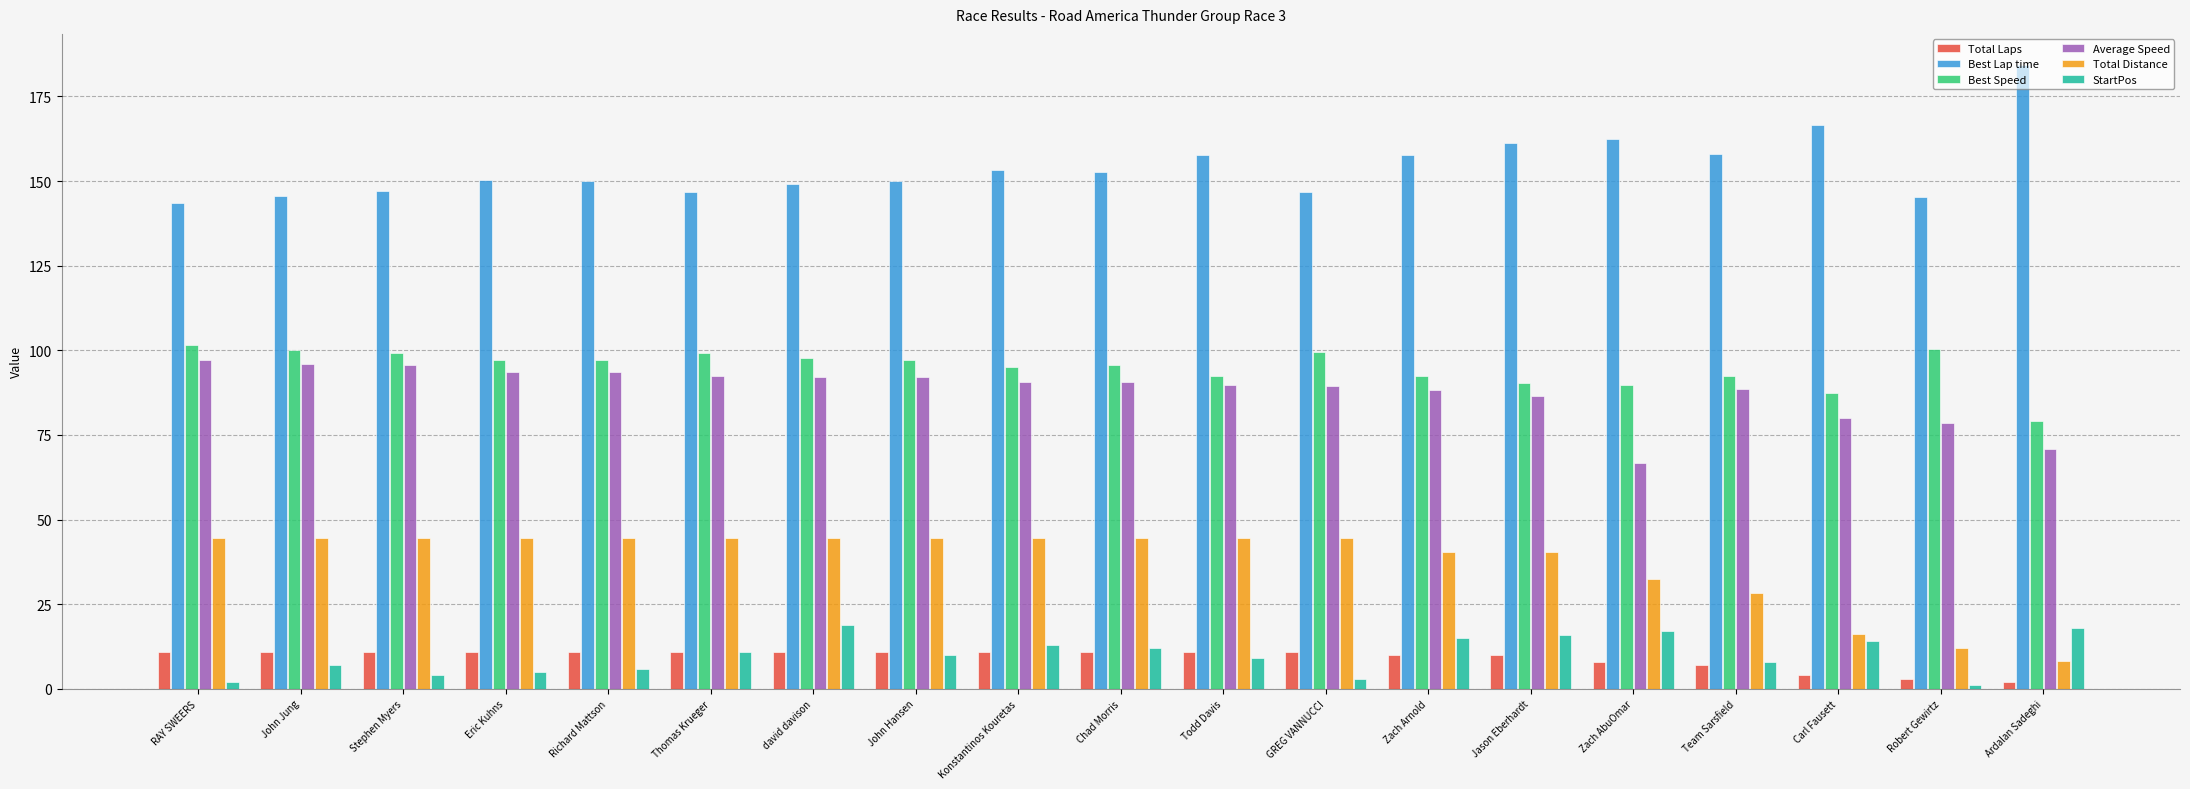

What is the sum of all Best Speed values?

1803.0